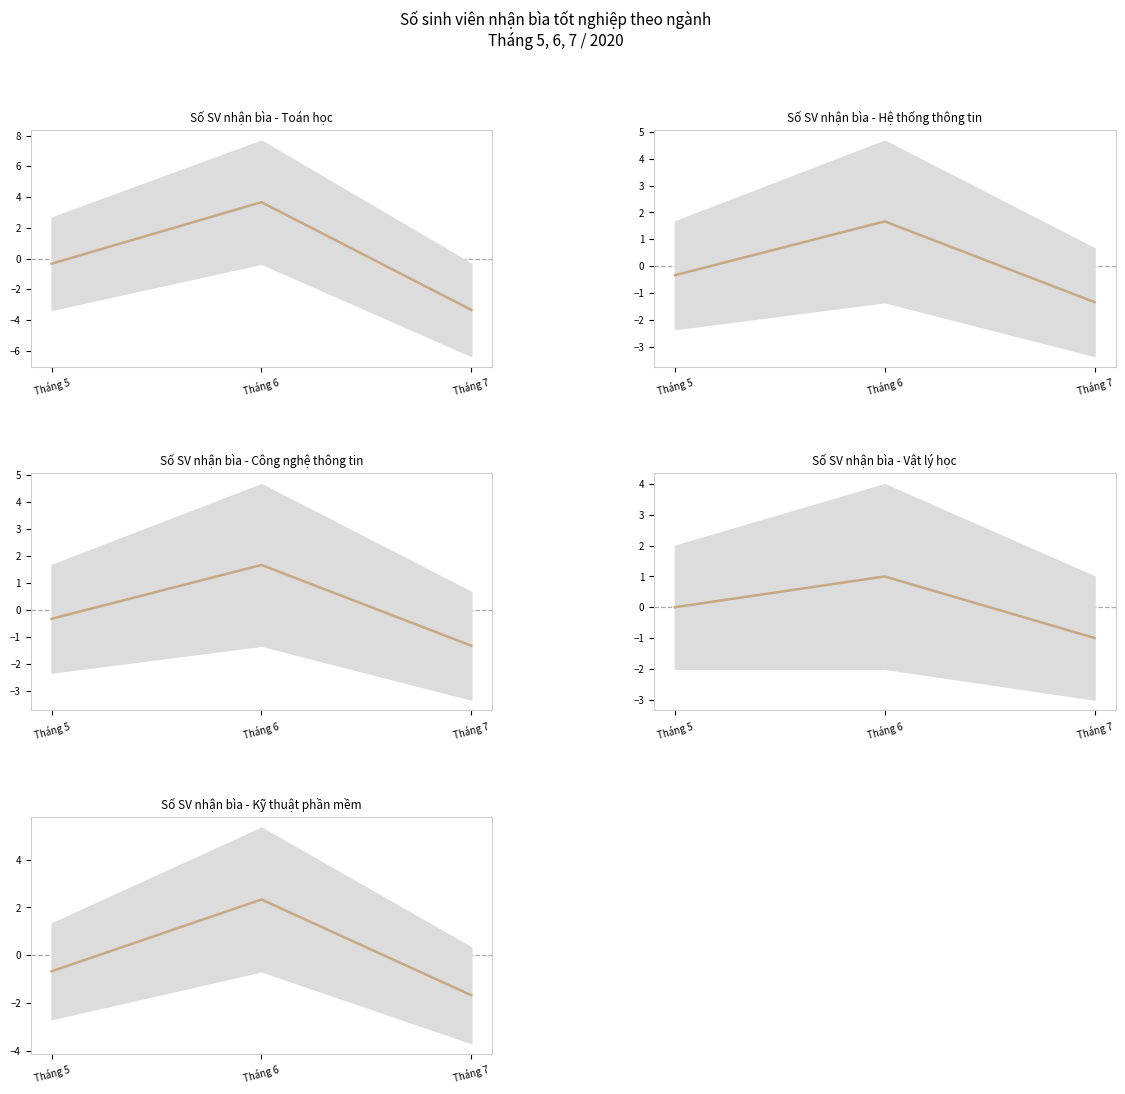

Between Tháng 6 and Tháng 7, which series saw the biggest shift?

Toán học